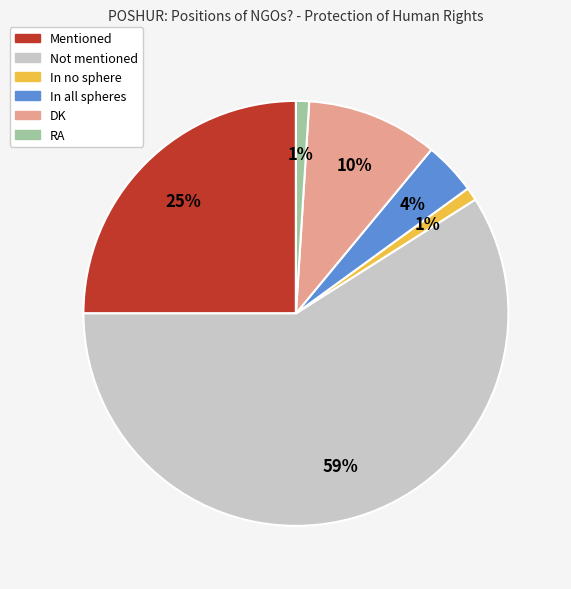

What is the largest slice in the pie chart?

Not mentioned